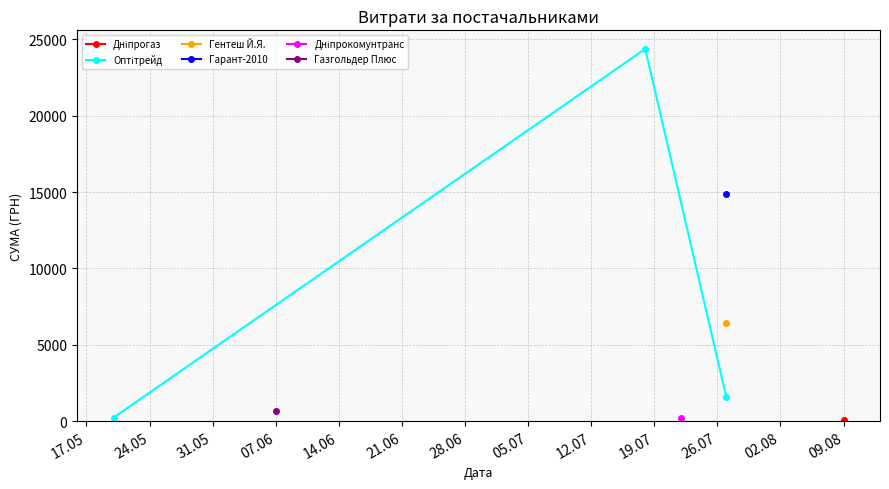

What is the value of the 2nd point from the left?

24369